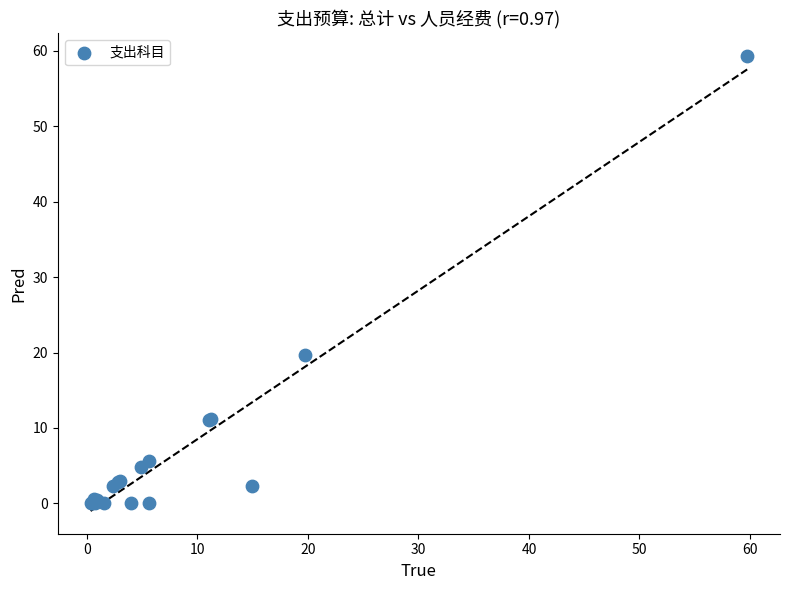

What Y value in the scatter plot is closest to 29?

19.7